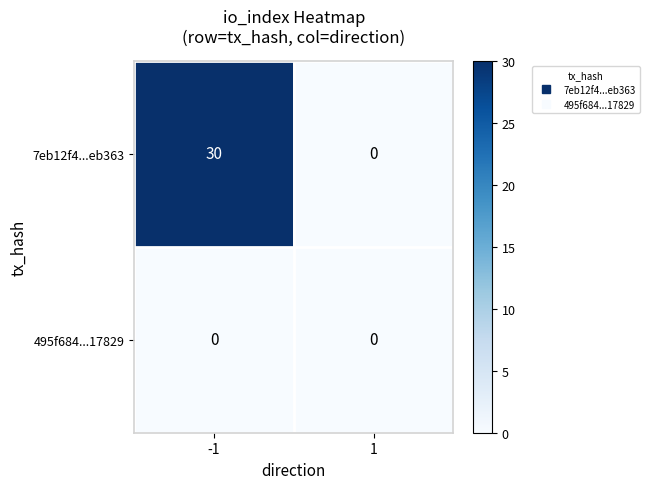

Is it true that 7eb12f4...eb363 equals 11 at 1?

False